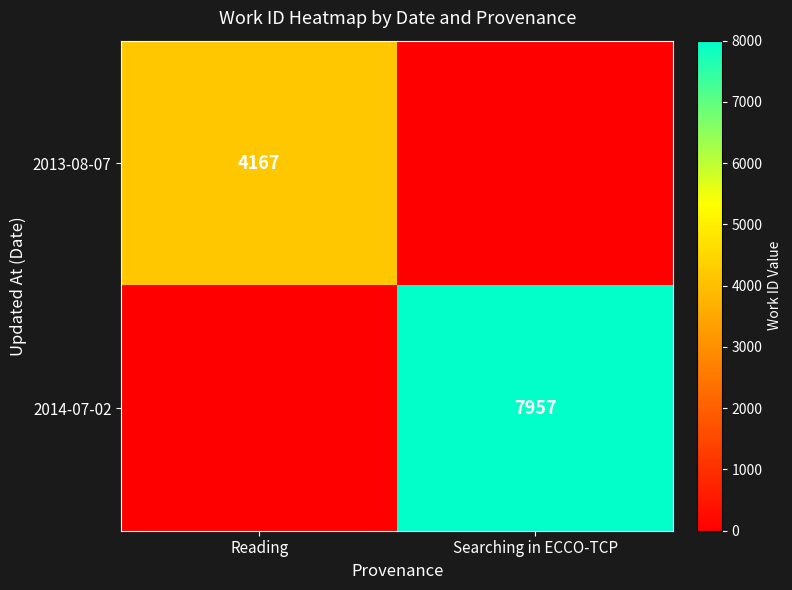

True or false: 2013-08-07 has a value of 5717 at Reading.

False